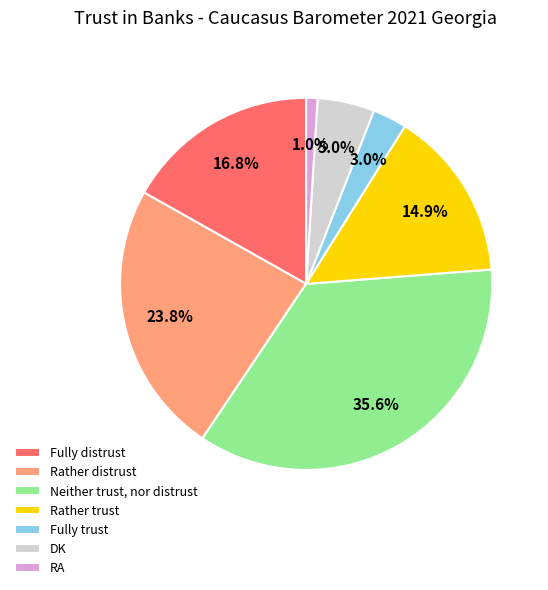

How many slices are in this pie chart?

7